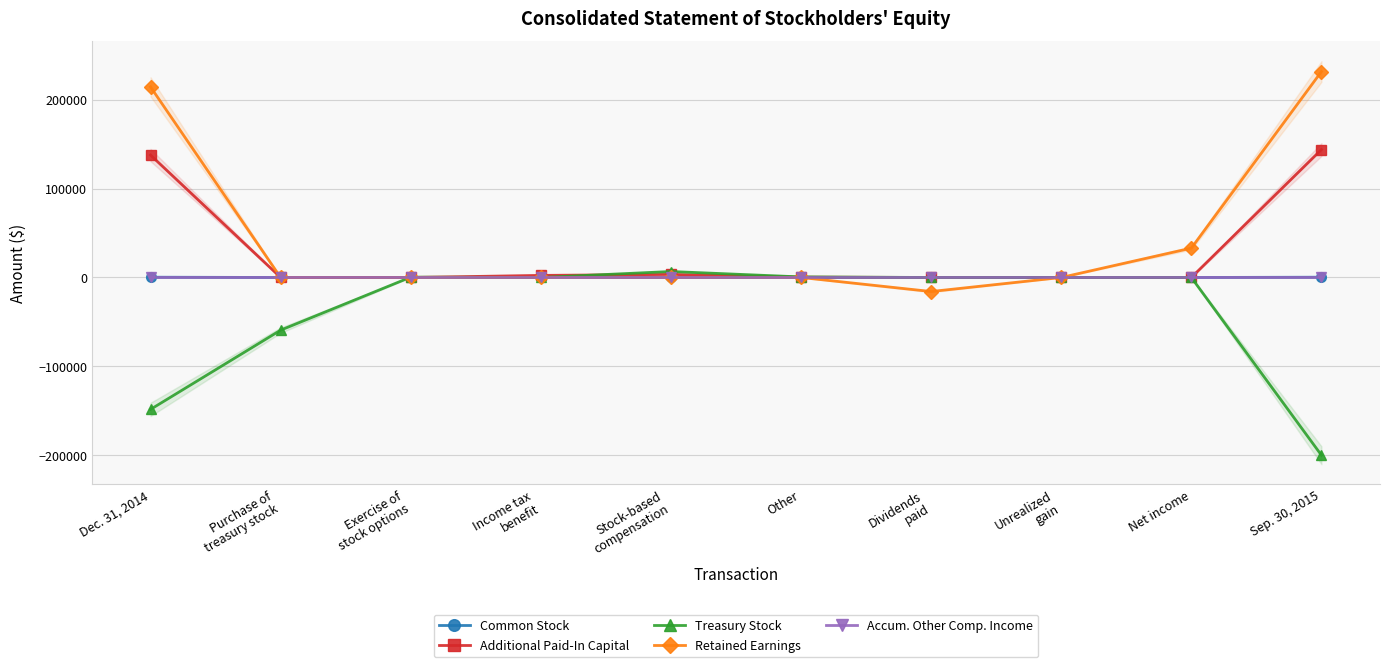

What is the sum of all Accum. Other Comp. Income values?

10